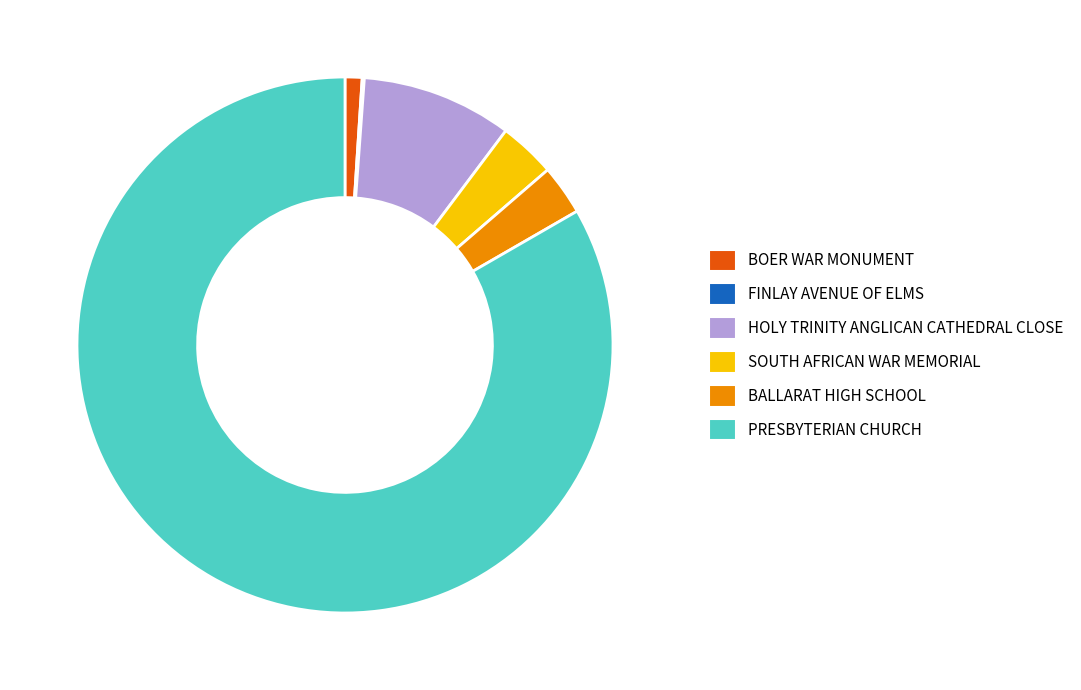

Is it true that BALLARAT HIGH SCHOOL is 3% of the pie?

True